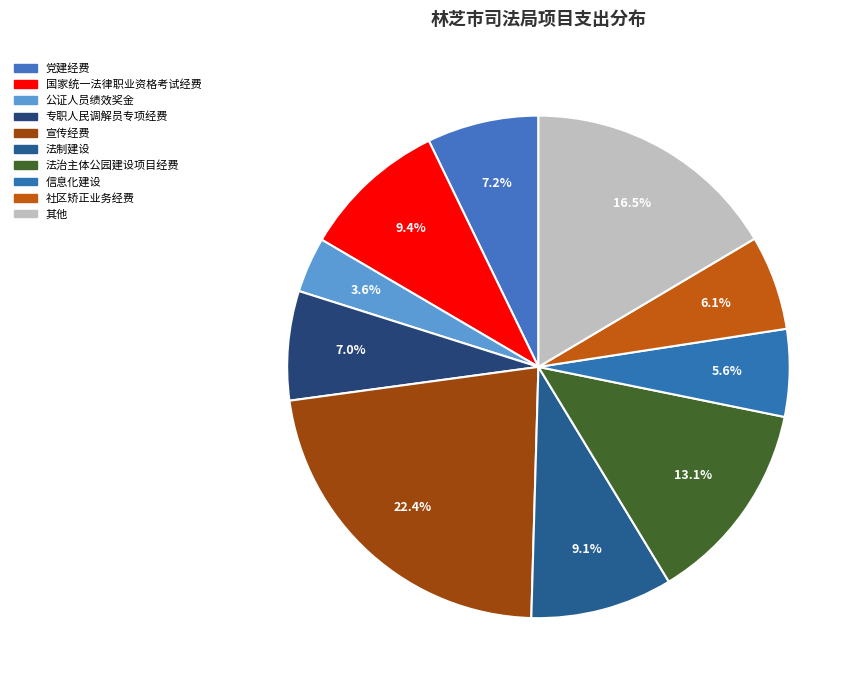

How many slices are in this pie chart?

10